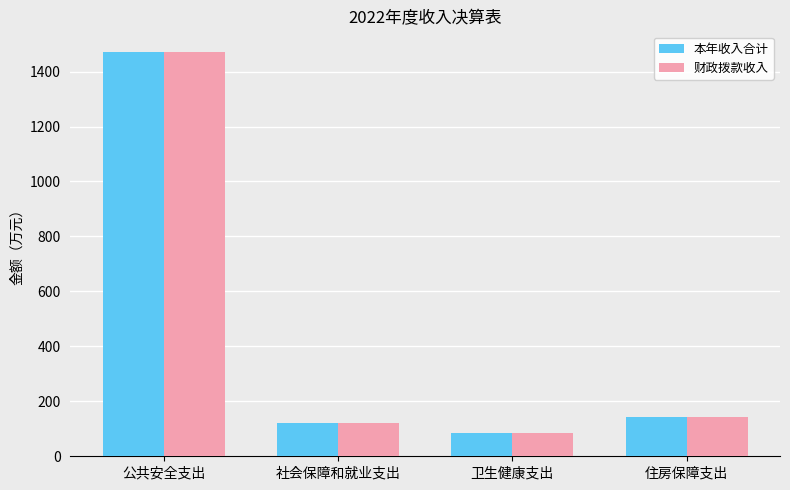

Reading right to left, extract all data points from this chart.

本年收入合计: 住房保障支出=143.3	卫生健康支出=85.2	社会保障和就业支出=119.6	公共安全支出=1472.8
财政拨款收入: 住房保障支出=143.3	卫生健康支出=85.2	社会保障和就业支出=119.6	公共安全支出=1472.8